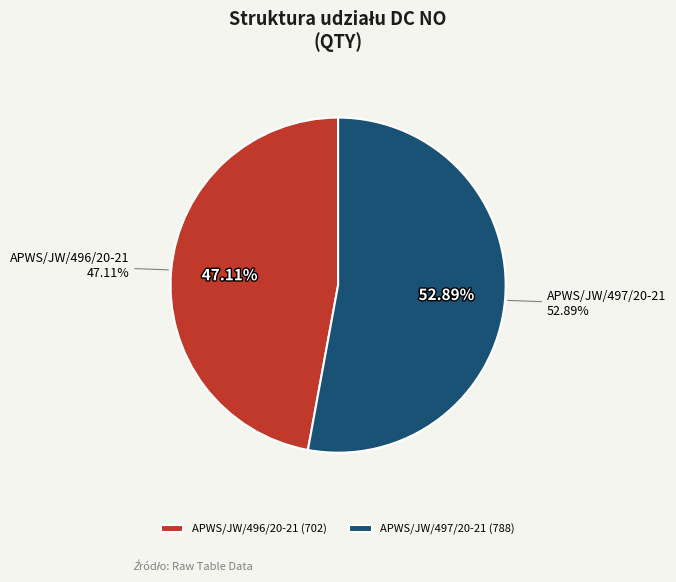

Which category has the smallest portion of the pie?

APWS/JW/496/20-21